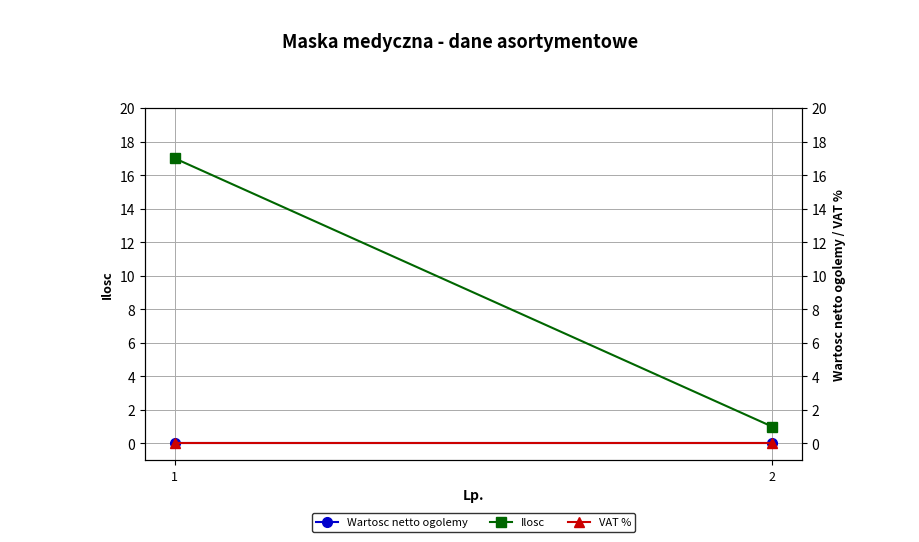

Which category has the lowest value across all series?

1